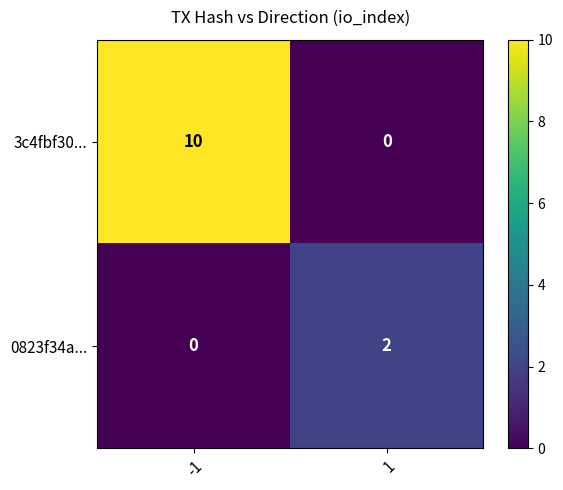

What is the approximate value of 3c4fbf30... at -1, to the nearest 5?

10